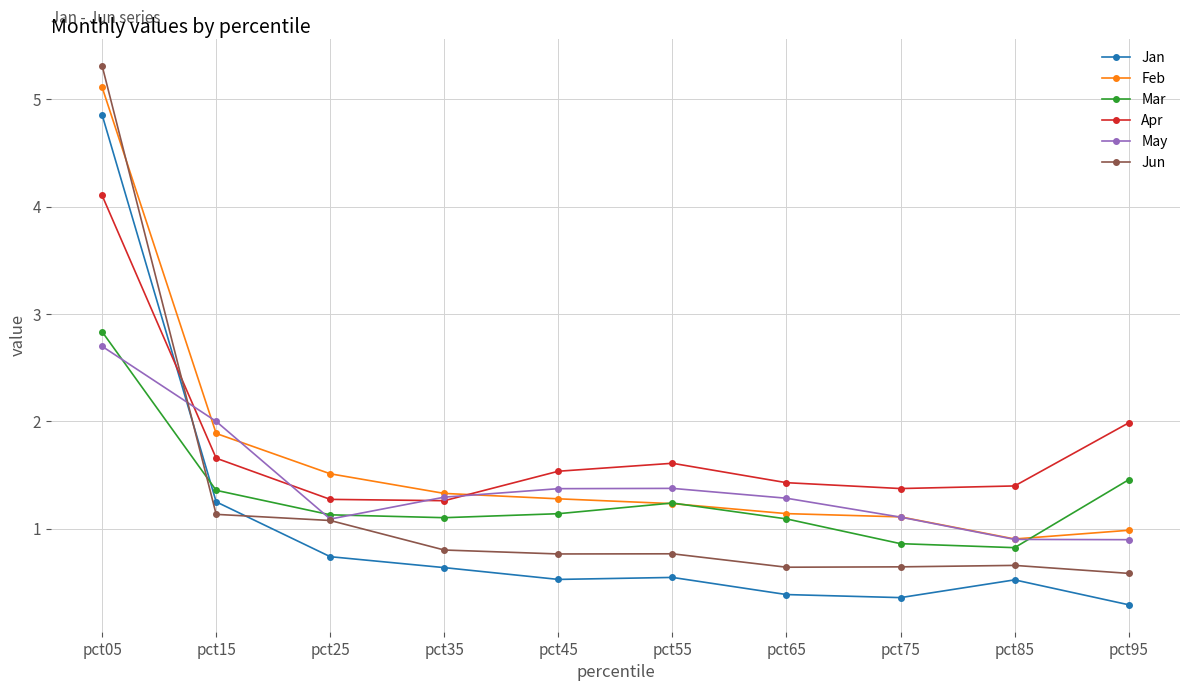

Which series has the largest total across all categories?

Apr